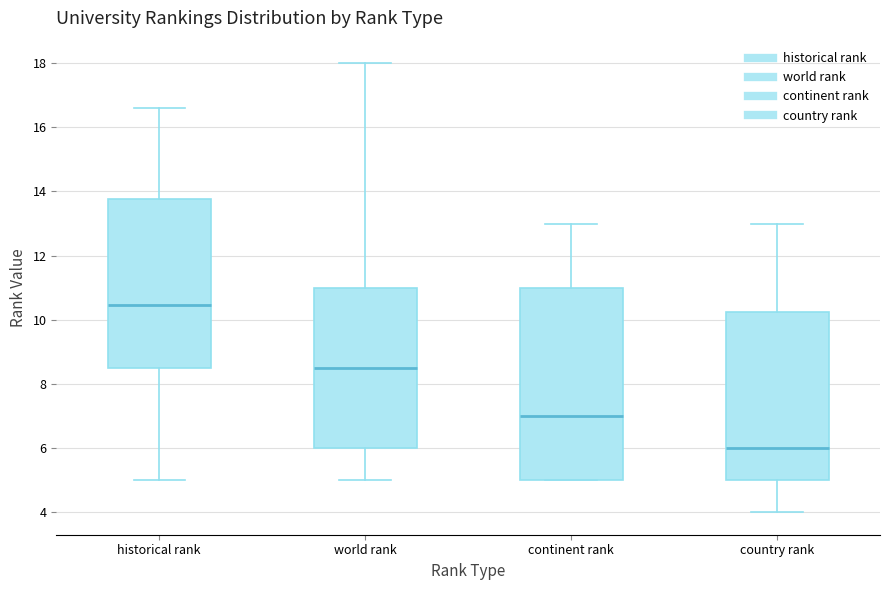

Comparing the boxes themselves (not the whiskers), which one is the tallest?

continent rank